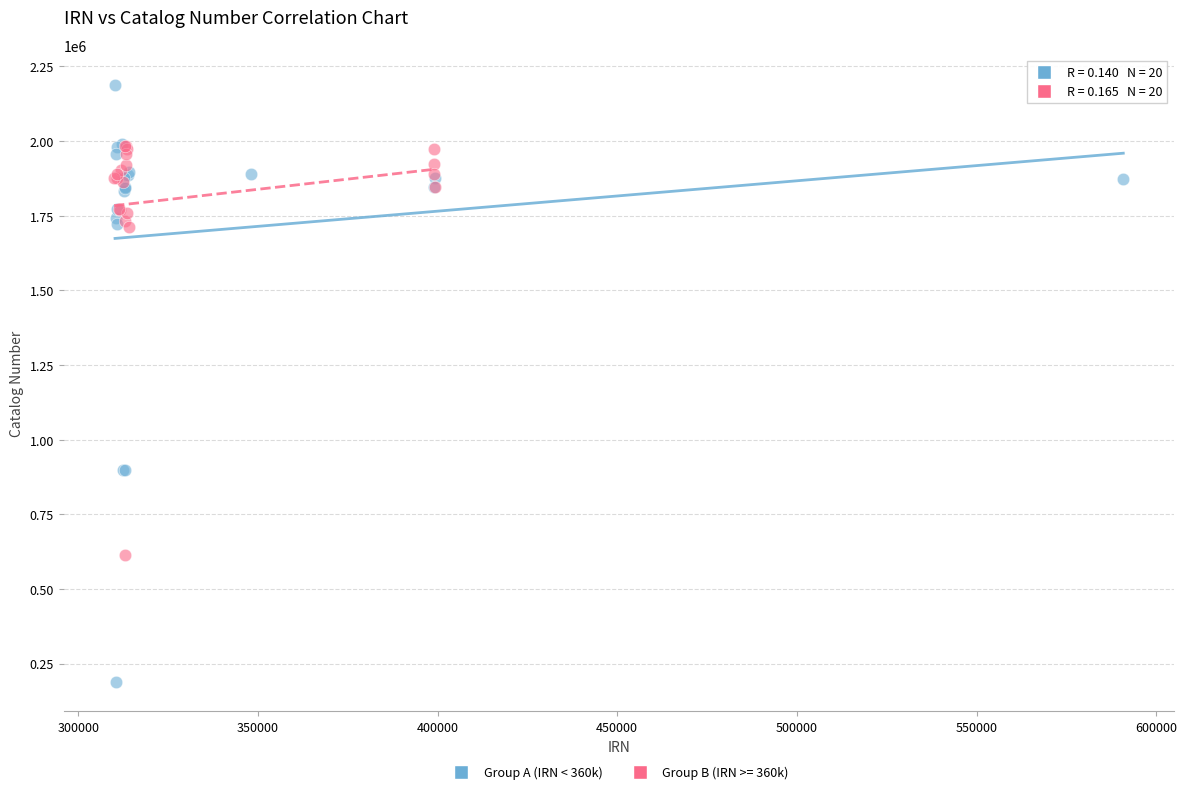

Which series has the largest Y range (max minus min)?

Group A (IRN < 360k)